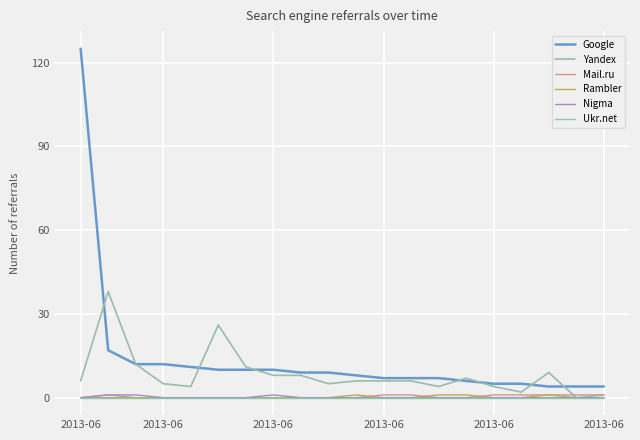

True or false: Ukr.net and Yandex cross at least once.

False